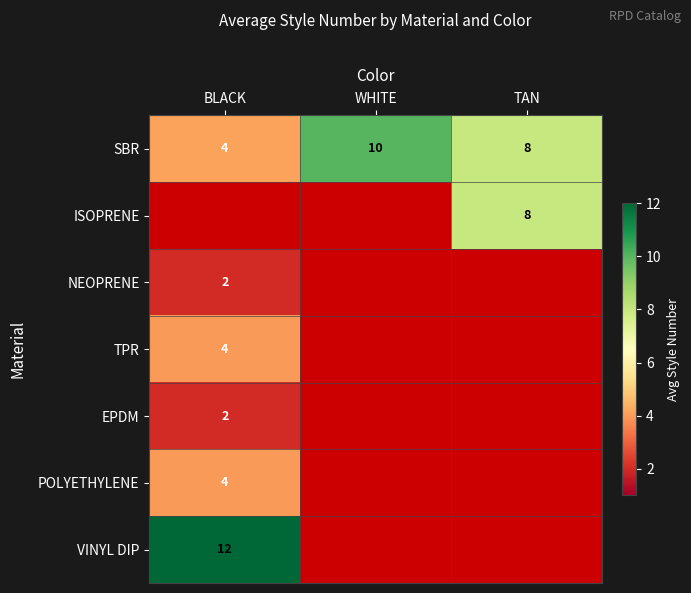

What is the maximum value shown in the chart?

12.0